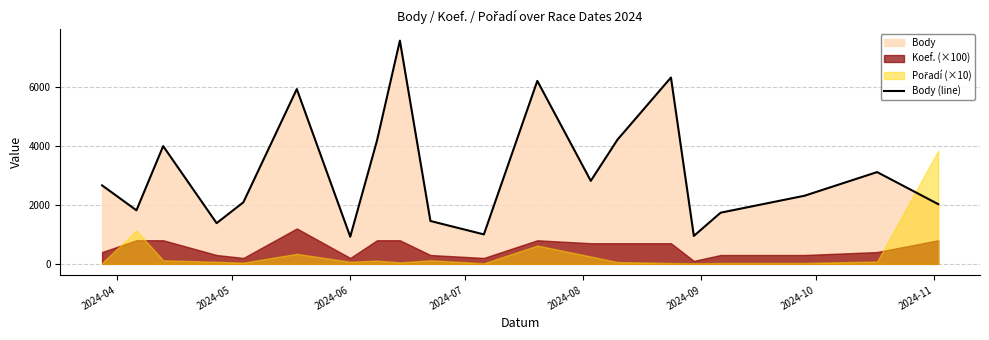

What is the lowest value of the Body (line) series?

920